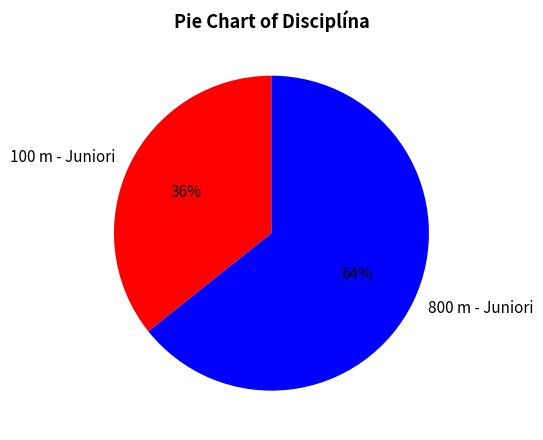

Is the sum of 100 m - Juniori and 800 m - Juniori greater than half?

Yes